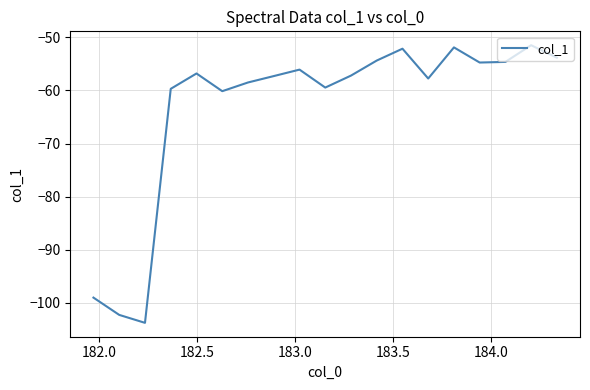

What is the greatest value displayed?

-51.5